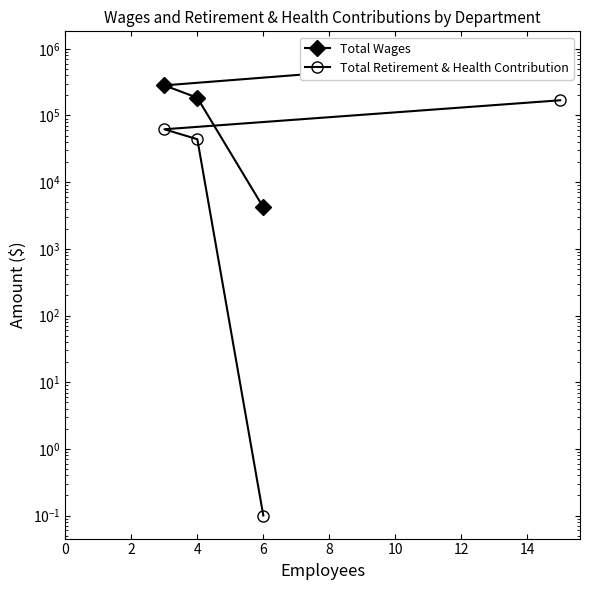

True or false: Total Wages and Total Retirement & Health Contribution cross at least once.

False